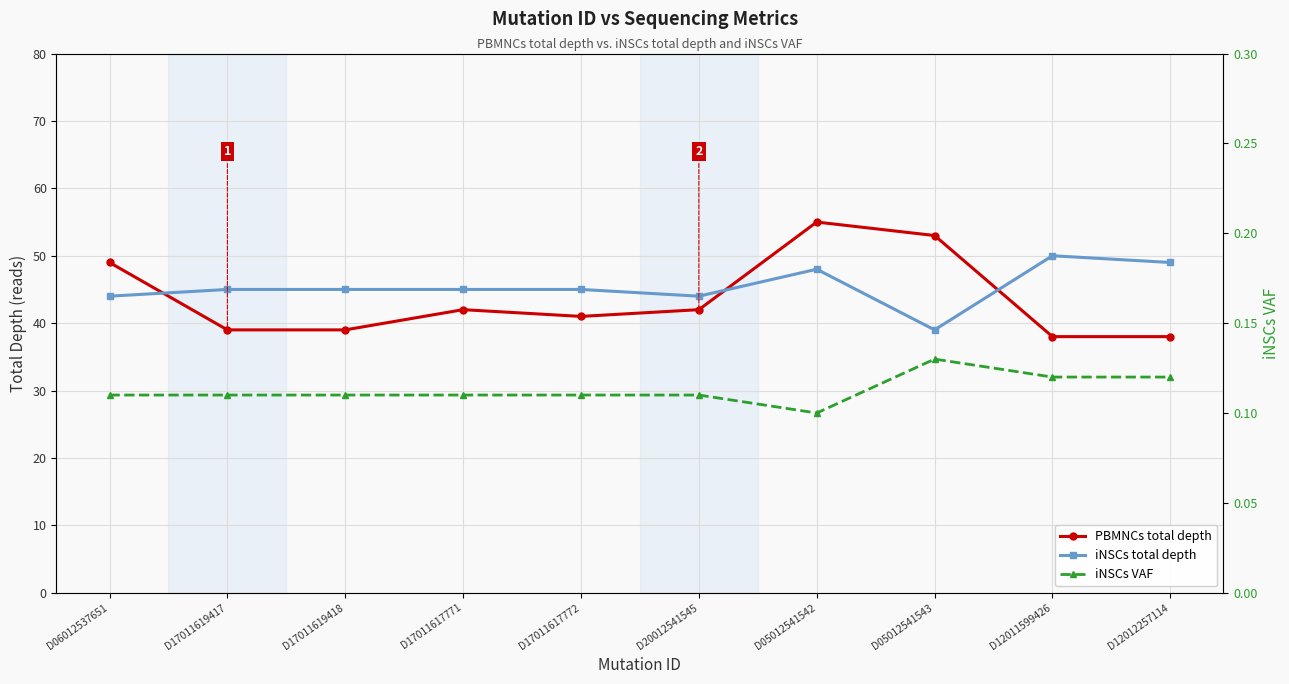

What position from the left is D17011619417?

2